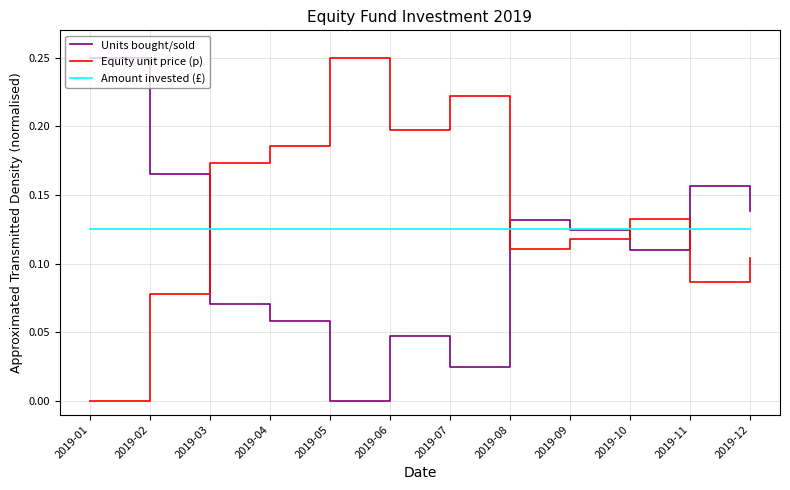

Rank the series by their average value, from lowest to highest.

Units bought/sold, Amount invested (£), Equity unit price (p)